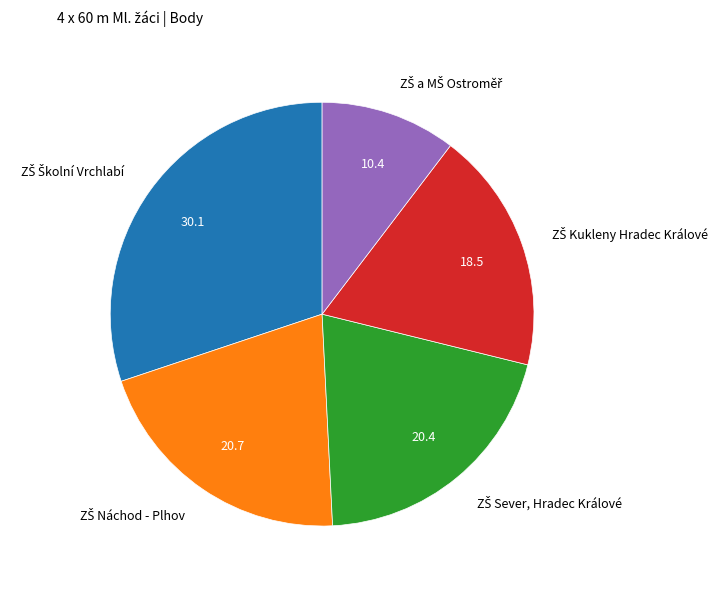

Is there any slice that represents more than half of the pie?

No